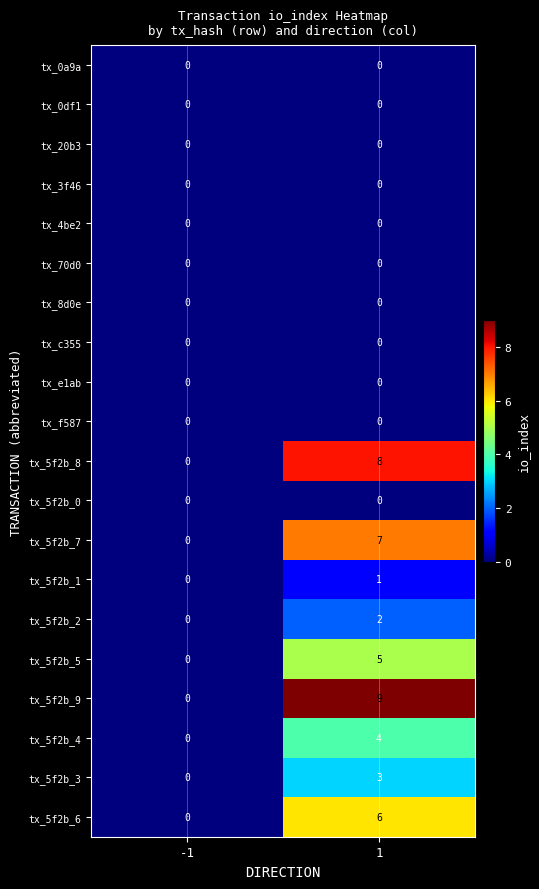

Which series has the largest total across all categories?

tx_5f2b_9